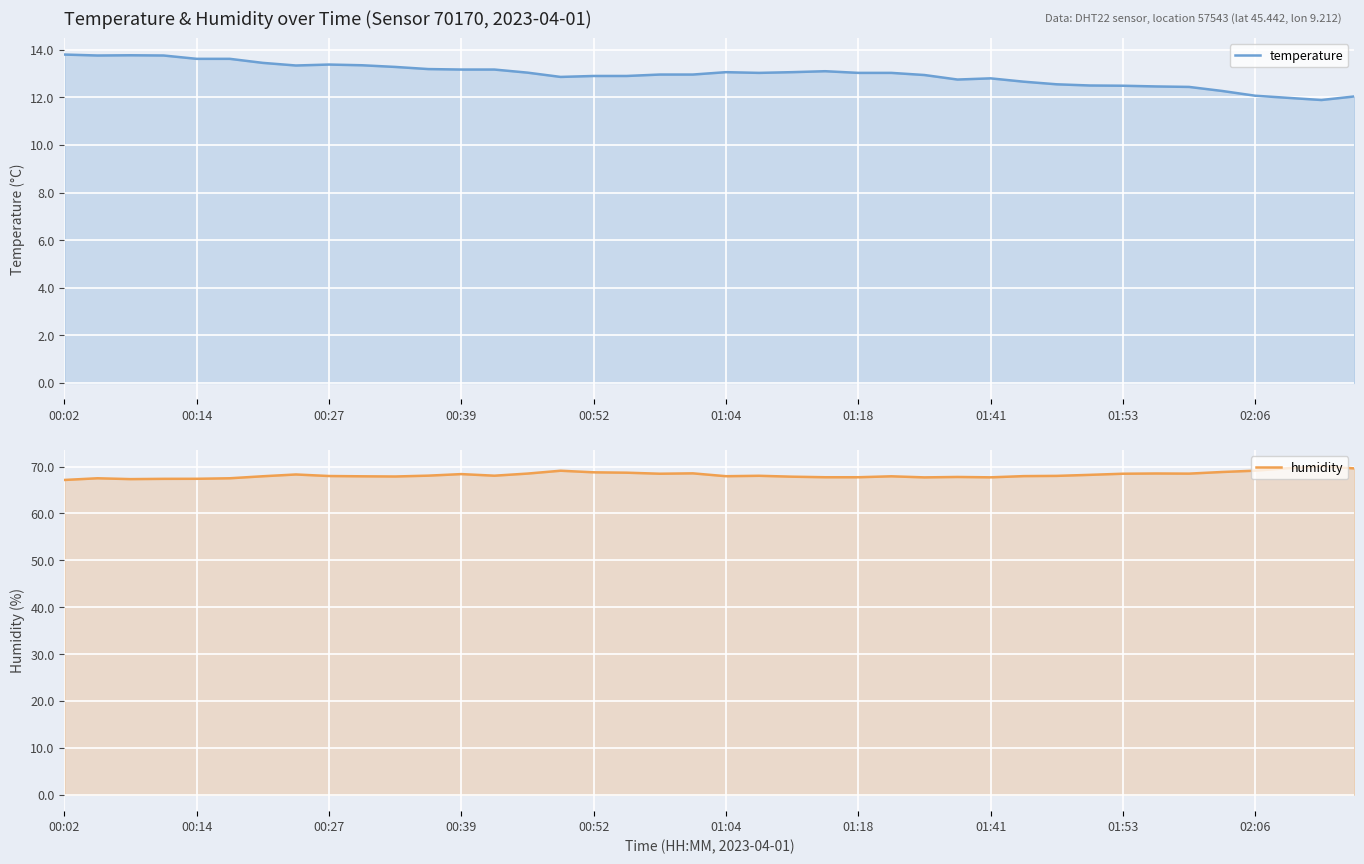

What position from the left is 30?

31